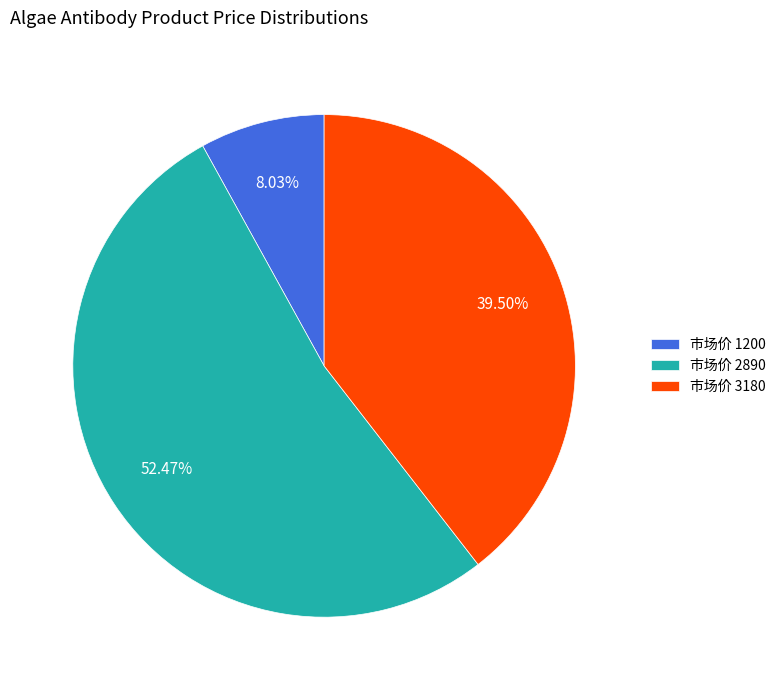

How many segments does this pie chart have?

3